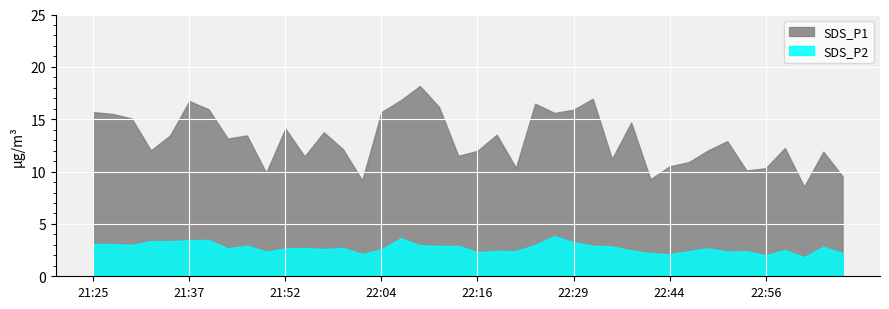

Reading left to right, extract all data points from this chart.

SDS_P1: 2023/01/15 21:25=15.7	2023/01/15 21:27=15.5	2023/01/15 21:30=15.1	2023/01/15 21:32=12.0	2023/01/15 21:35=13.4	2023/01/15 21:37=16.7	2023/01/15 21:39=15.9	2023/01/15 21:45=13.2	2023/01/15 21:47=13.4	2023/01/15 21:50=9.9	2023/01/15 21:52=14.1	2023/01/15 21:54=11.4	2023/01/15 21:57=13.8	2023/01/15 21:59=12.1	2023/01/15 22:02=9.2	2023/01/15 22:04=15.7	2023/01/15 22:07=16.8	2023/01/15 22:09=18.2	2023/01/15 22:12=16.2	2023/01/15 22:14=11.5	2023/01/15 22:16=12.0	2023/01/15 22:19=13.5	2023/01/15 22:21=10.3	2023/01/15 22:24=16.5	2023/01/15 22:26=15.6	2023/01/15 22:29=15.9	2023/01/15 22:31=16.9	2023/01/15 22:34=11.2	2023/01/15 22:36=14.7	2023/01/15 22:39=9.3	2023/01/15 22:44=10.5	2023/01/15 22:46=10.9	2023/01/15 22:49=12.0	2023/01/15 22:51=12.9	2023/01/15 22:54=10.1	2023/01/15 22:56=10.3	2023/01/15 22:59=12.2	2023/01/15 23:01=8.6	2023/01/15 23:03=11.9	2023/01/15 23:06=9.6
SDS_P2: 2023/01/15 21:25=3.1	2023/01/15 21:27=3.1	2023/01/15 21:30=3.0	2023/01/15 21:32=3.4	2023/01/15 21:35=3.4	2023/01/15 21:37=3.5	2023/01/15 21:39=3.5	2023/01/15 21:45=2.7	2023/01/15 21:47=2.9	2023/01/15 21:50=2.4	2023/01/15 21:52=2.7	2023/01/15 21:54=2.7	2023/01/15 21:57=2.6	2023/01/15 21:59=2.7	2023/01/15 22:02=2.1	2023/01/15 22:04=2.6	2023/01/15 22:07=3.6	2023/01/15 22:09=3.0	2023/01/15 22:12=2.9	2023/01/15 22:14=2.9	2023/01/15 22:16=2.3	2023/01/15 22:19=2.4	2023/01/15 22:21=2.4	2023/01/15 22:24=3.0	2023/01/15 22:26=3.8	2023/01/15 22:29=3.2	2023/01/15 22:31=2.9	2023/01/15 22:34=2.9	2023/01/15 22:36=2.5	2023/01/15 22:39=2.2	2023/01/15 22:44=2.1	2023/01/15 22:46=2.4	2023/01/15 22:49=2.7	2023/01/15 22:51=2.4	2023/01/15 22:54=2.4	2023/01/15 22:56=2.0	2023/01/15 22:59=2.5	2023/01/15 23:01=1.8	2023/01/15 23:03=2.8	2023/01/15 23:06=2.2